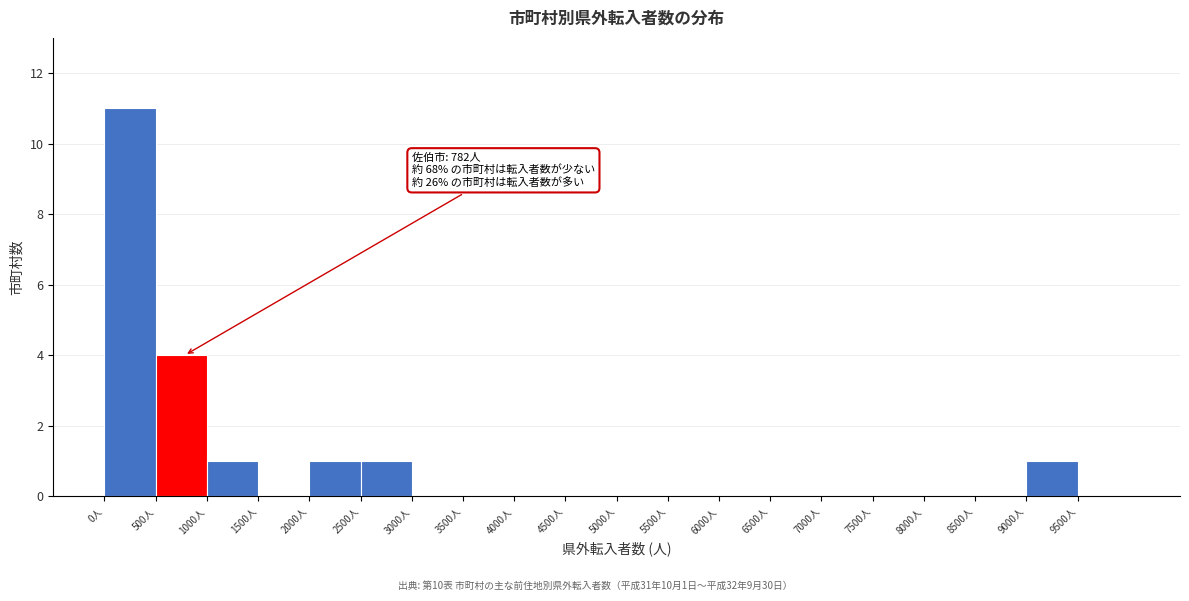

Which range on the x-axis has the tallest bar?

0 to 500